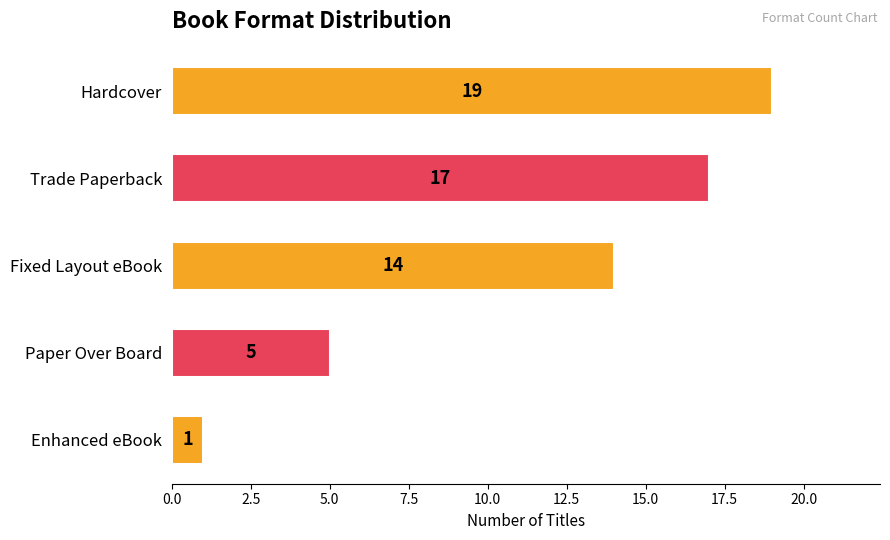

Reading bottom to top, transcribe all the data shown in this chart.

1	5	14	17	19